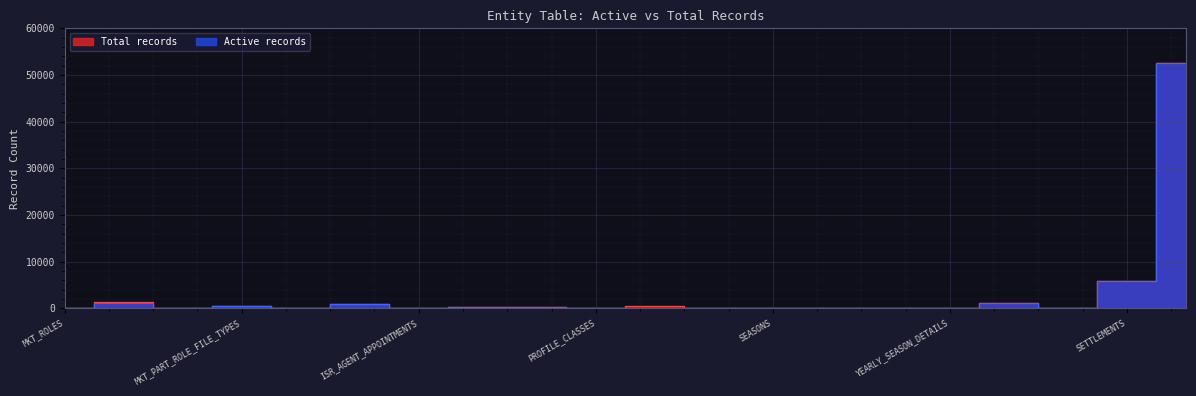

How many interior local peaks does the Active records series have?

5